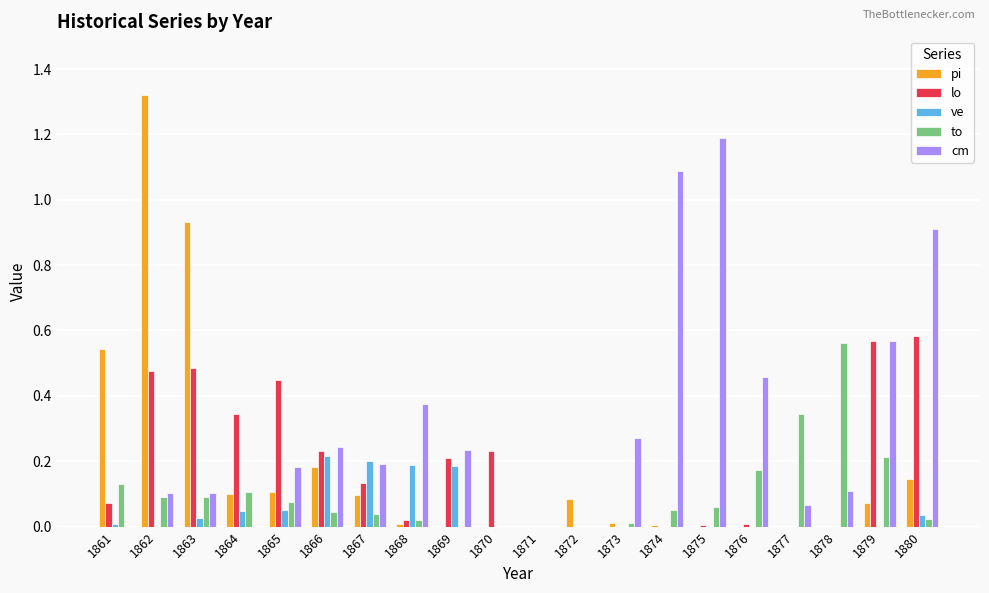

True or false: to has a value of 0.2 at 1871.

False